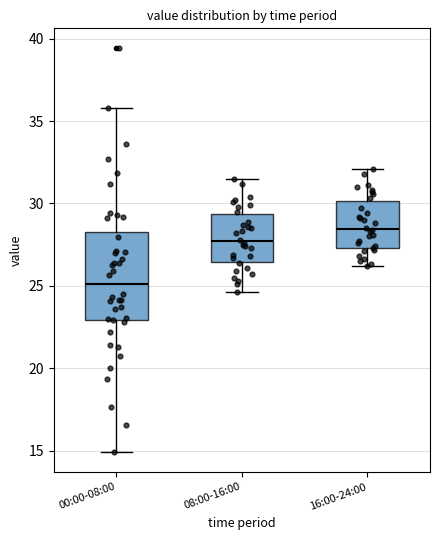

Reading left to right, read every box against the y-axis: the position of its median line, the range the box covers, and the ends of its whiskers. The values are not printed on the chart, so give them approximately, as read against the axis.

00:00-08:00: median 25.0, box 23.0 to 28.5, whiskers 15.0 to 36.0
08:00-16:00: median 27.5, box 26.5 to 29.5, whiskers 24.5 to 31.5
16:00-24:00: median 28.5, box 27.5 to 30.0, whiskers 26.0 to 32.0